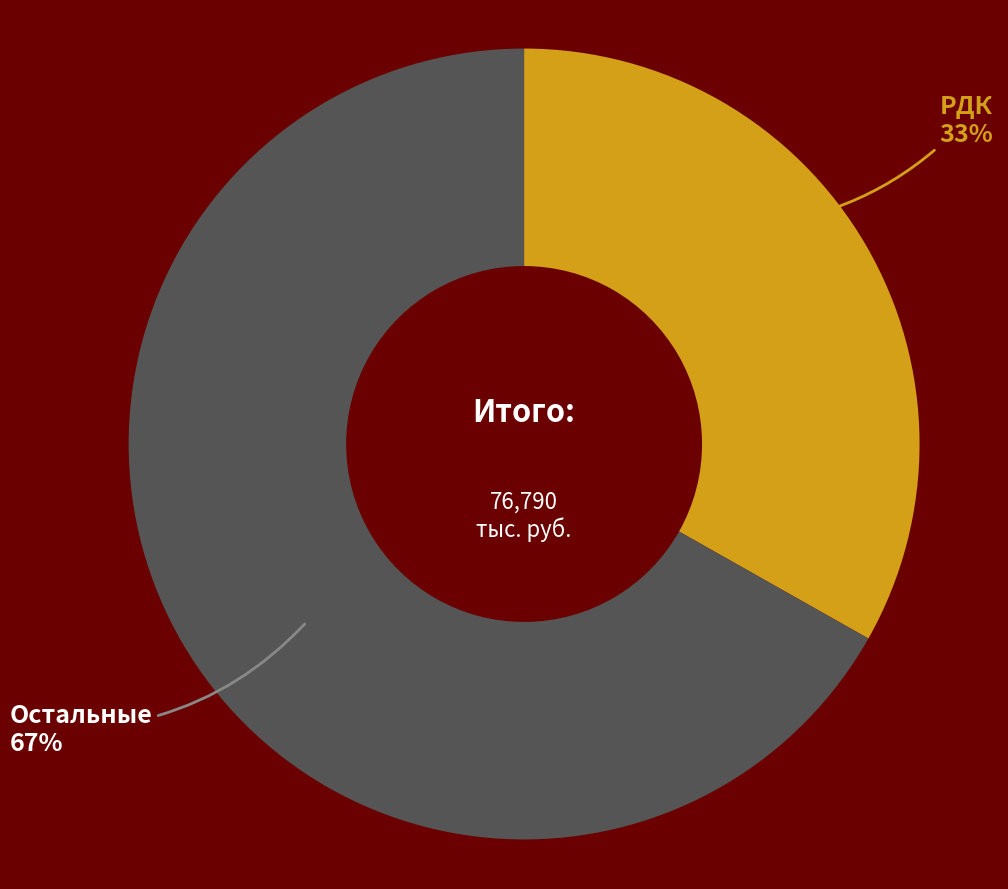

How many slices are in this pie chart?

2